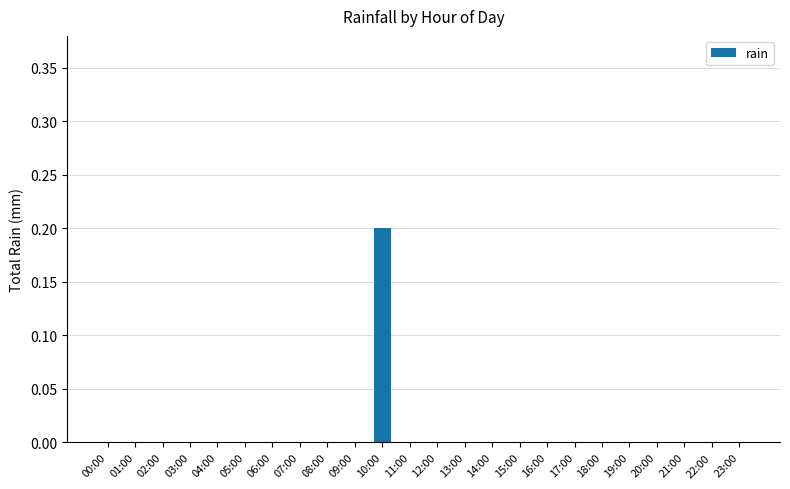

What is the change in value from 04:00 to 10:00?

+0.2